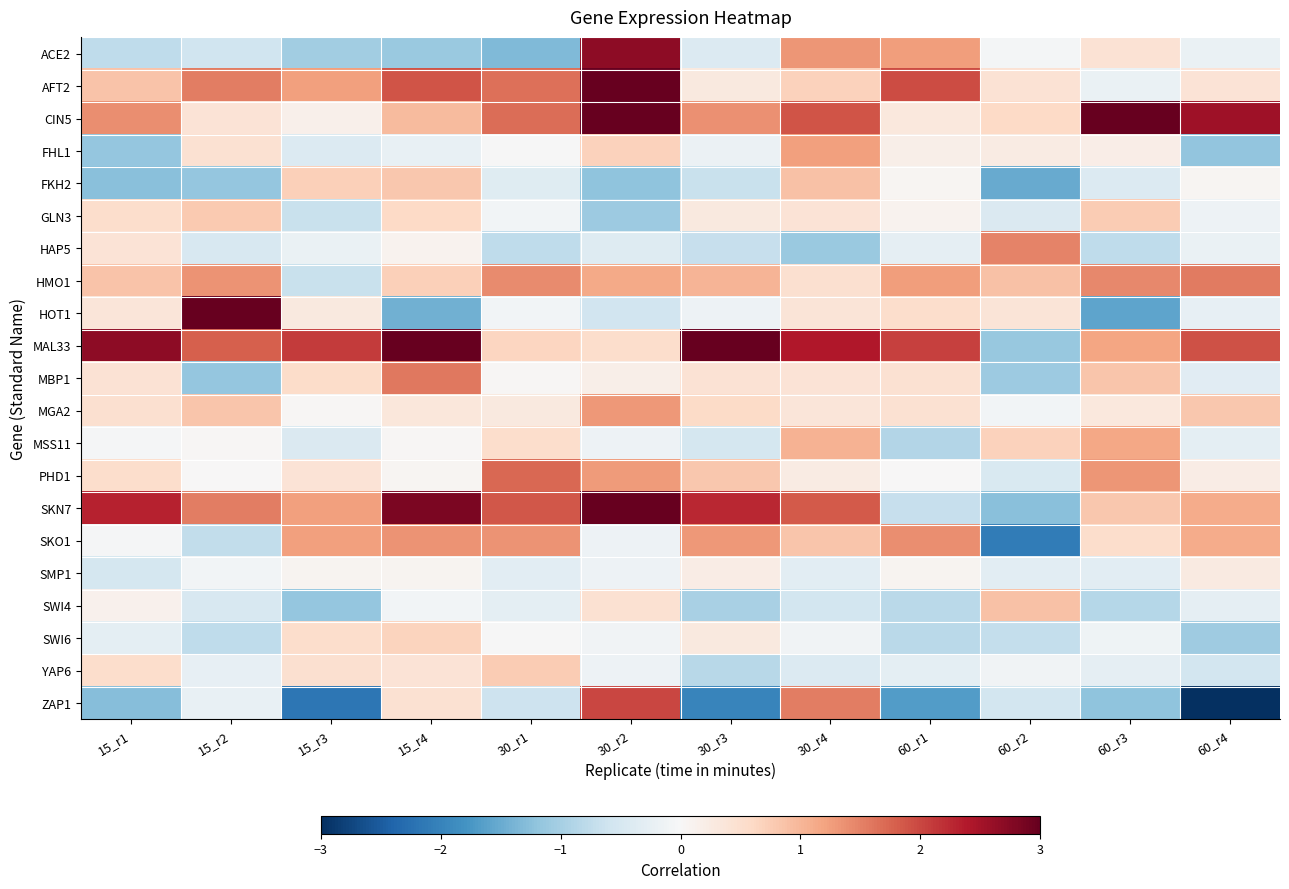

Reading left to right, extract all data points from this chart.

ACE2: 15_r1=-0.8	15_r2=-0.6	15_r3=-1.1	15_r4=-1.1	30_r1=-1.3	30_r2=2.7	30_r3=-0.4	30_r4=1.3	60_r1=1.2	60_r2=-0.1	60_r3=0.4	60_r4=-0.2
AFT2: 15_r1=0.9	15_r2=1.5	15_r3=1.2	15_r4=1.9	30_r1=1.7	30_r2=3.2	30_r3=0.3	30_r4=0.7	60_r1=2.0	60_r2=0.4	60_r3=-0.2	60_r4=0.4
CIN5: 15_r1=1.4	15_r2=0.4	15_r3=0.1	15_r4=1.0	30_r1=1.7	30_r2=3.2	30_r3=1.4	30_r4=1.9	60_r1=0.3	60_r2=0.6	60_r3=3.1	60_r4=2.5
FHL1: 15_r1=-1.2	15_r2=0.5	15_r3=-0.4	15_r4=-0.2	30_r1=-0.0	30_r2=0.7	30_r3=-0.2	30_r4=1.2	60_r1=0.2	60_r2=0.2	60_r3=0.2	60_r4=-1.2
FKH2: 15_r1=-1.2	15_r2=-1.2	15_r3=0.7	15_r4=0.8	30_r1=-0.4	30_r2=-1.2	30_r3=-0.7	30_r4=0.9	60_r1=0.0	60_r2=-1.5	60_r3=-0.4	60_r4=0.1
GLN3: 15_r1=0.5	15_r2=0.8	15_r3=-0.7	15_r4=0.6	30_r1=-0.1	30_r2=-1.1	30_r3=0.3	30_r4=0.4	60_r1=0.1	60_r2=-0.4	60_r3=0.8	60_r4=-0.2
HAP5: 15_r1=0.4	15_r2=-0.5	15_r3=-0.2	15_r4=0.1	30_r1=-0.8	30_r2=-0.4	30_r3=-0.7	30_r4=-1.1	60_r1=-0.3	60_r2=1.5	60_r3=-0.8	60_r4=-0.2
HMO1: 15_r1=0.9	15_r2=1.3	15_r3=-0.7	15_r4=0.7	30_r1=1.4	30_r2=1.1	30_r3=1.0	30_r4=0.5	60_r1=1.3	60_r2=0.9	60_r3=1.4	60_r4=1.6
HOT1: 15_r1=0.4	15_r2=4.3	15_r3=0.3	15_r4=-1.4	30_r1=-0.1	30_r2=-0.6	30_r3=-0.2	30_r4=0.4	60_r1=0.5	60_r2=0.4	60_r3=-1.6	60_r4=-0.2
MAL33: 15_r1=2.7	15_r2=1.8	15_r3=2.1	15_r4=3.2	30_r1=0.7	30_r2=0.5	30_r3=3.5	30_r4=2.4	60_r1=2.1	60_r2=-1.1	60_r3=1.2	60_r4=1.9
MBP1: 15_r1=0.4	15_r2=-1.2	15_r3=0.6	15_r4=1.6	30_r1=0.0	30_r2=0.2	30_r3=0.4	30_r4=0.4	60_r1=0.5	60_r2=-1.1	60_r3=0.8	60_r4=-0.3
MGA2: 15_r1=0.5	15_r2=0.8	15_r3=0.0	15_r4=0.3	30_r1=0.3	30_r2=1.3	30_r3=0.6	30_r4=0.4	60_r1=0.4	60_r2=-0.1	60_r3=0.3	60_r4=0.8
MSS11: 15_r1=-0.0	15_r2=0.0	15_r3=-0.4	15_r4=0.0	30_r1=0.5	30_r2=-0.2	30_r3=-0.5	30_r4=1.0	60_r1=-0.9	60_r2=0.7	60_r3=1.2	60_r4=-0.3
PHD1: 15_r1=0.5	15_r2=0.0	15_r3=0.4	15_r4=0.1	30_r1=1.7	30_r2=1.3	30_r3=0.8	30_r4=0.2	60_r1=0.0	60_r2=-0.5	60_r3=1.3	60_r4=0.2
SKN7: 15_r1=2.3	15_r2=1.5	15_r3=1.2	15_r4=2.8	30_r1=1.9	30_r2=3.3	30_r3=2.3	30_r4=1.8	60_r1=-0.7	60_r2=-1.2	60_r3=0.8	60_r4=1.1
SKO1: 15_r1=-0.0	15_r2=-0.7	15_r3=1.2	15_r4=1.3	30_r1=1.4	30_r2=-0.2	30_r3=1.3	30_r4=0.8	60_r1=1.4	60_r2=-2.1	60_r3=0.5	60_r4=1.1
SMP1: 15_r1=-0.5	15_r2=-0.1	15_r3=0.1	15_r4=0.1	30_r1=-0.3	30_r2=-0.1	30_r3=0.2	30_r4=-0.3	60_r1=0.1	60_r2=-0.3	60_r3=-0.3	60_r4=0.3
SWI4: 15_r1=0.1	15_r2=-0.5	15_r3=-1.2	15_r4=-0.1	30_r1=-0.3	30_r2=0.5	30_r3=-1.0	30_r4=-0.5	60_r1=-0.8	60_r2=0.9	60_r3=-0.8	60_r4=-0.3
SWI6: 15_r1=-0.3	15_r2=-0.8	15_r3=0.5	15_r4=0.7	30_r1=-0.0	30_r2=-0.1	30_r3=0.3	30_r4=-0.1	60_r1=-0.8	60_r2=-0.7	60_r3=-0.1	60_r4=-1.1
YAP6: 15_r1=0.5	15_r2=-0.3	15_r3=0.5	15_r4=0.4	30_r1=0.8	30_r2=-0.1	30_r3=-0.8	30_r4=-0.4	60_r1=-0.3	60_r2=-0.1	60_r3=-0.3	60_r4=-0.5
ZAP1: 15_r1=-1.3	15_r2=-0.2	15_r3=-2.2	15_r4=0.4	30_r1=-0.6	30_r2=2.0	30_r3=-2.0	30_r4=1.5	60_r1=-1.7	60_r2=-0.5	60_r3=-1.2	60_r4=-5.0